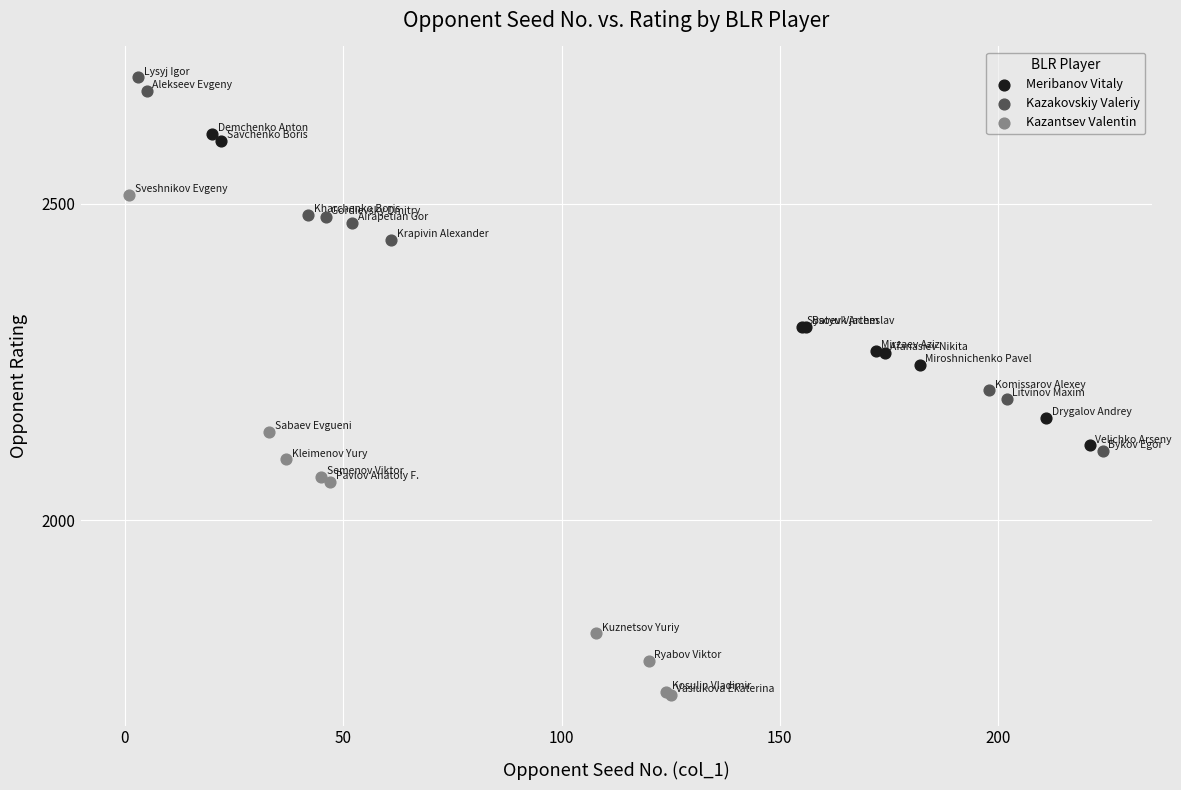

Which series reaches the maximum Y coordinate?

Kazakovskiy Valeriy